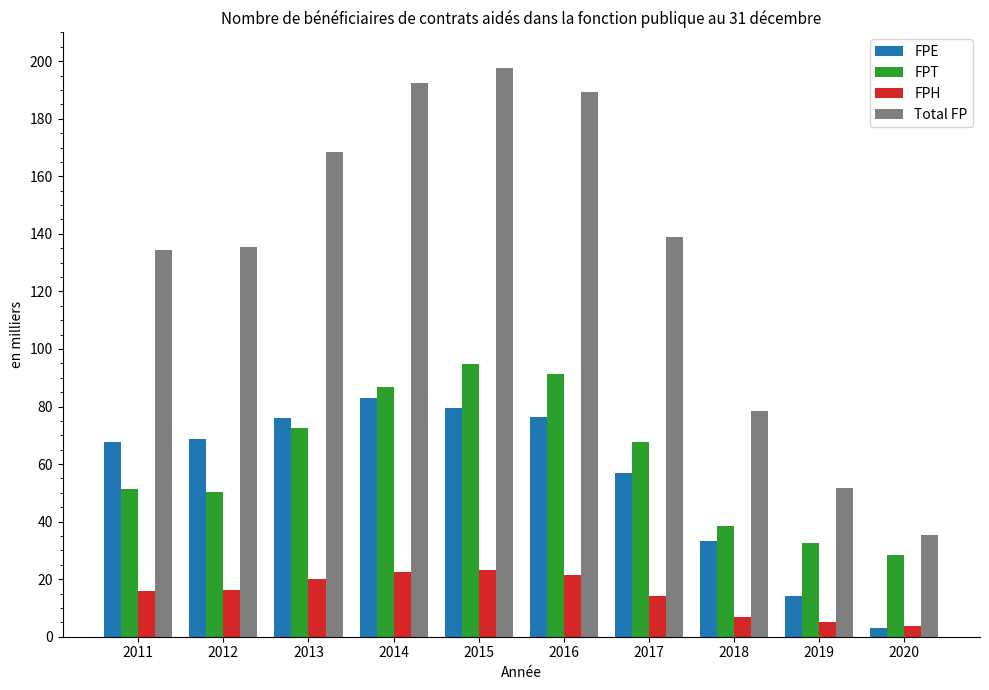

The value of Total FP at 2013 is 168.4. True or false?

True